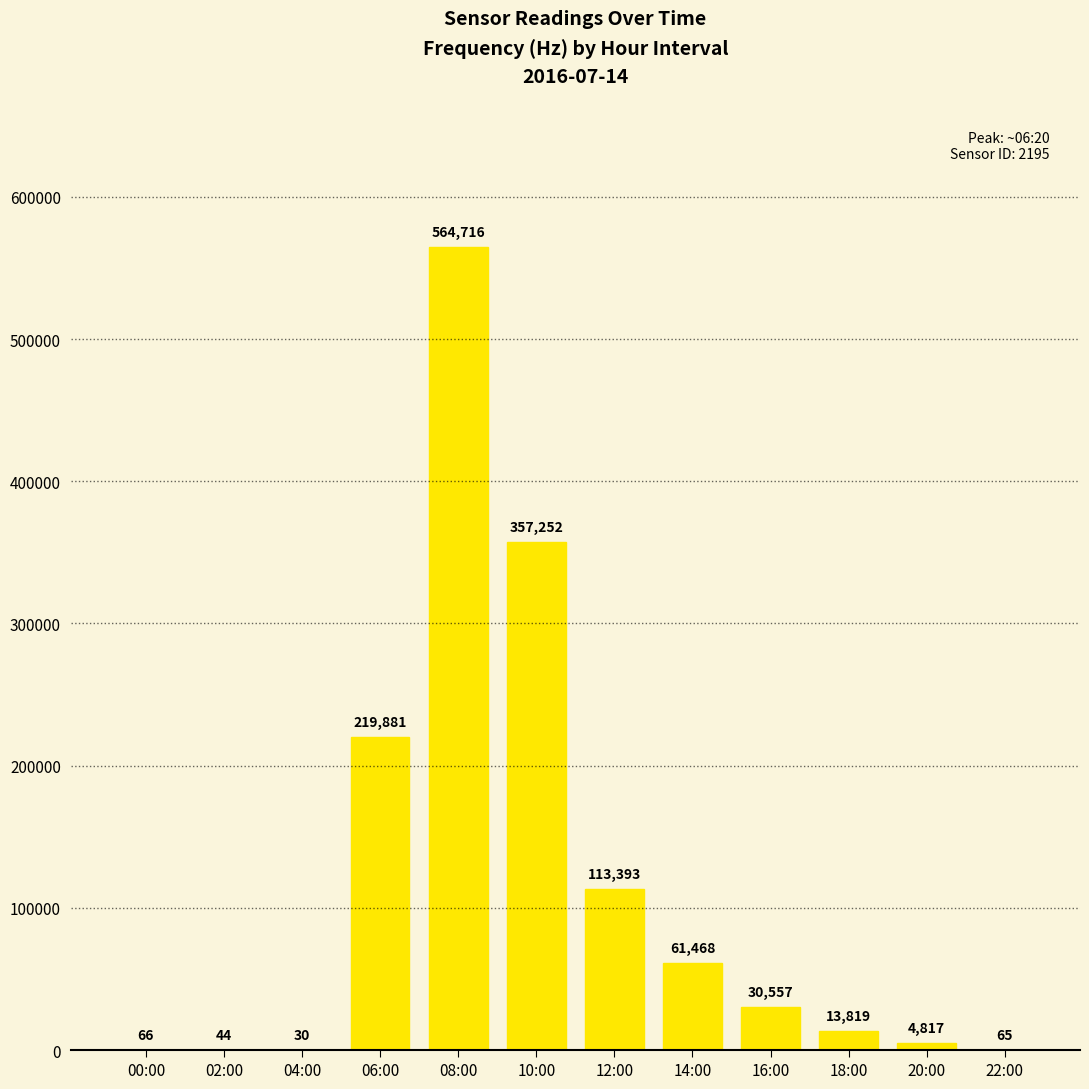

Reading left to right, what are all the values shown in this chart?

66	44	30	219881	564716	357252	113393	61468	30557	13819	4817	65